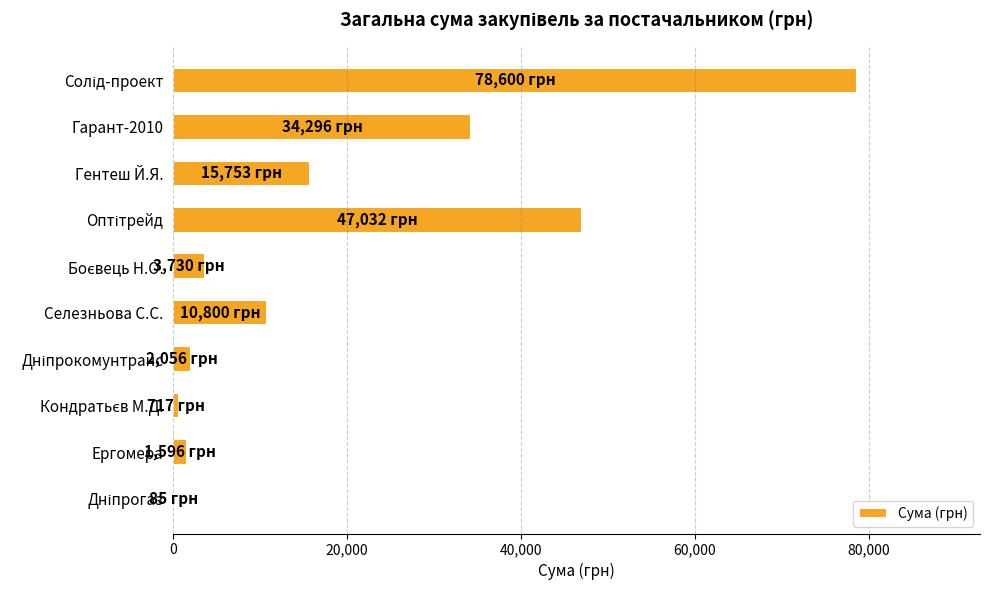

What is the maximum value shown in the chart?

78600